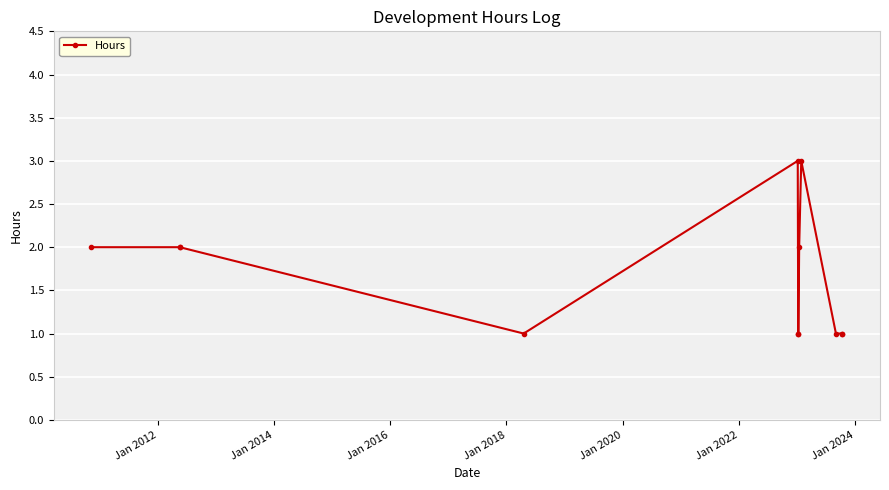

How many lines are shown in the chart?

1